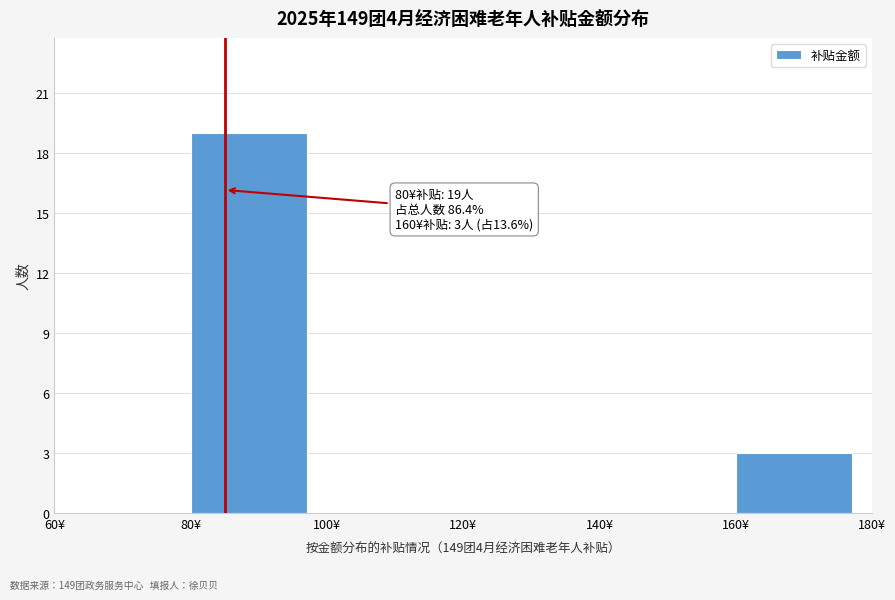

Which range on the x-axis has the tallest bar?

80 to 100